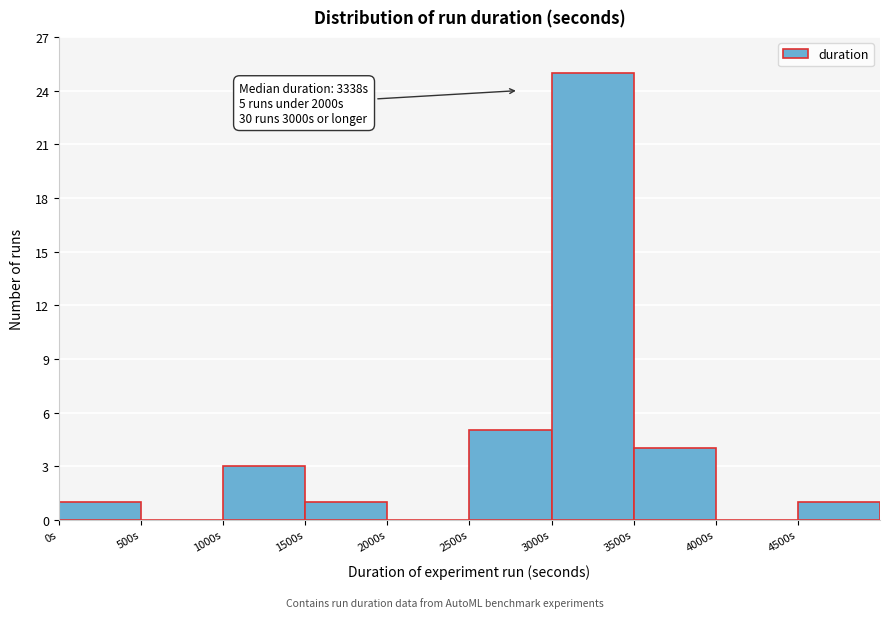

Which range on the x-axis has the tallest bar?

3000 to 3500